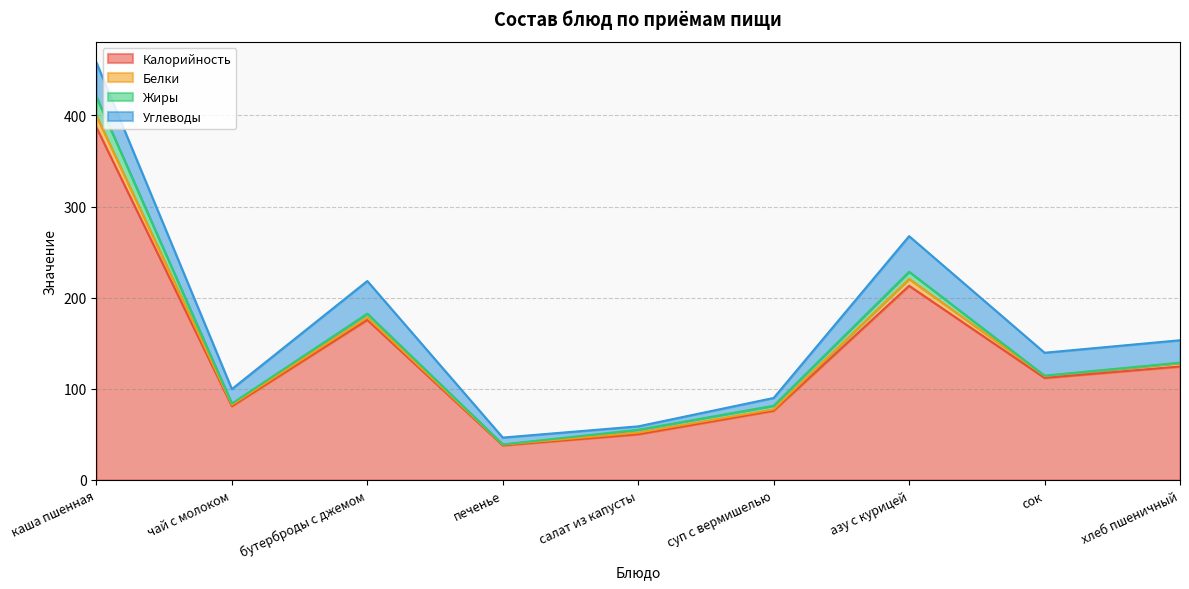

What is the value of the Белки point at the 4th from the left?

0.8